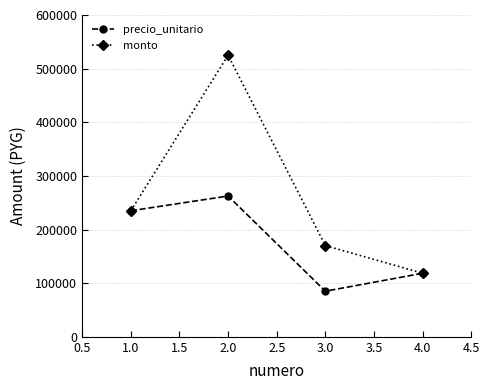

How many precio_unitario values are between 118500 and 262500?

3